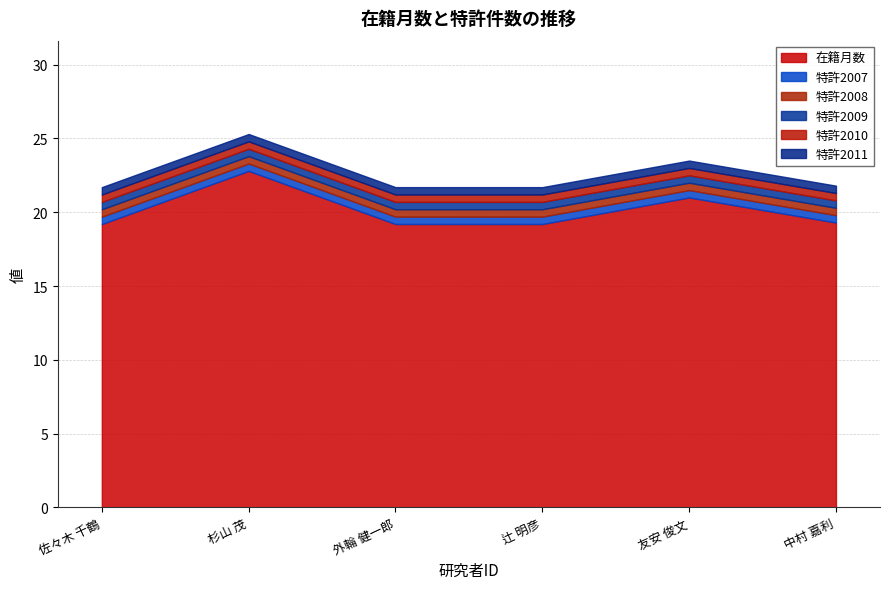

True or false: 特許2010 and 特許2011 intersect in this chart.

False